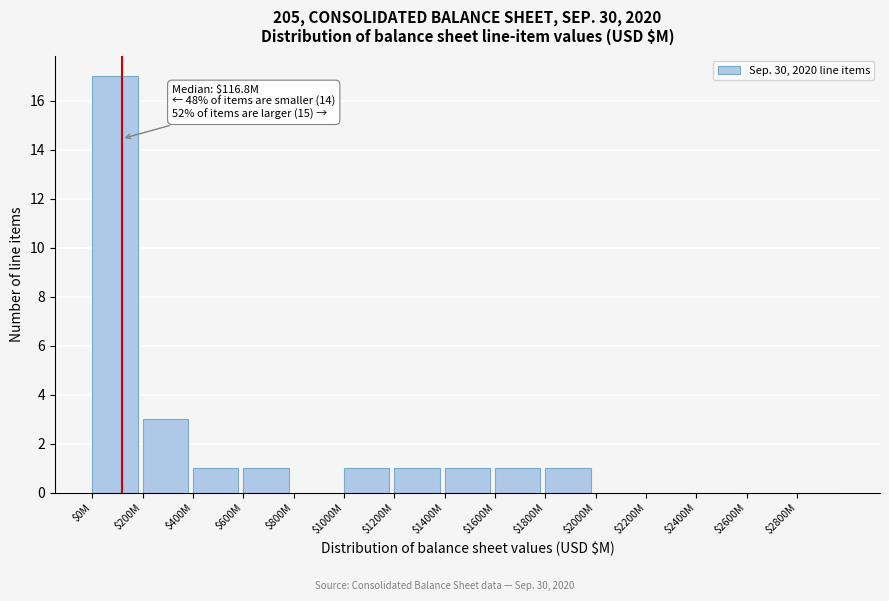

True or false: the data shows 1 at $400M.

True